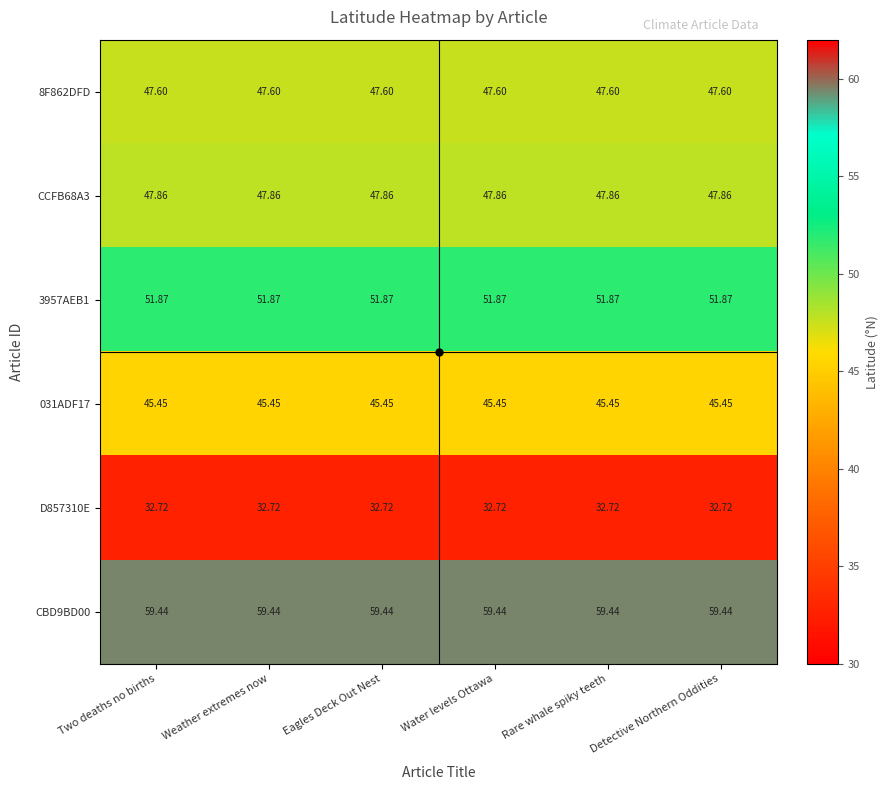

Rank the series at Two deaths no births from highest to lowest value.

CBD9BD00, 3957AEB1, CCFB68A3, 8F862DFD, 031ADF17, D857310E